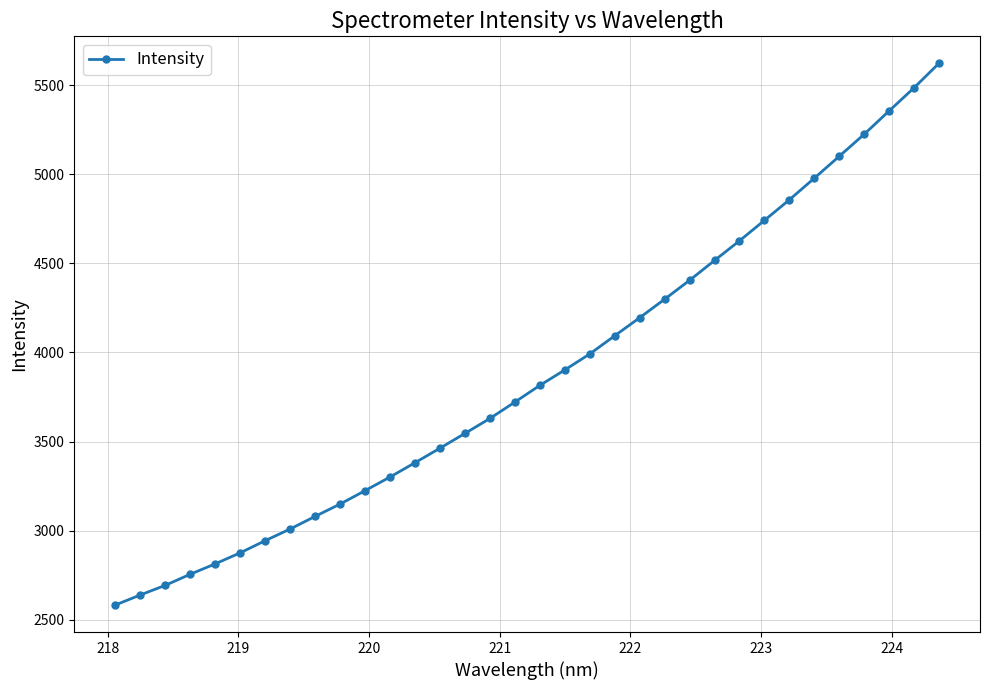

Does the chart have visible grid lines?

Yes